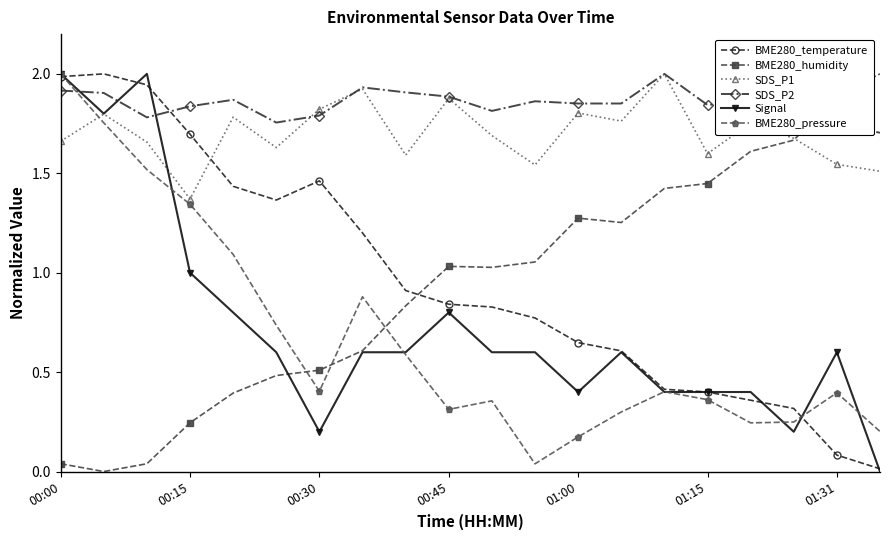

What is the value of the BME280_pressure point at the 14th from the left?

0.3